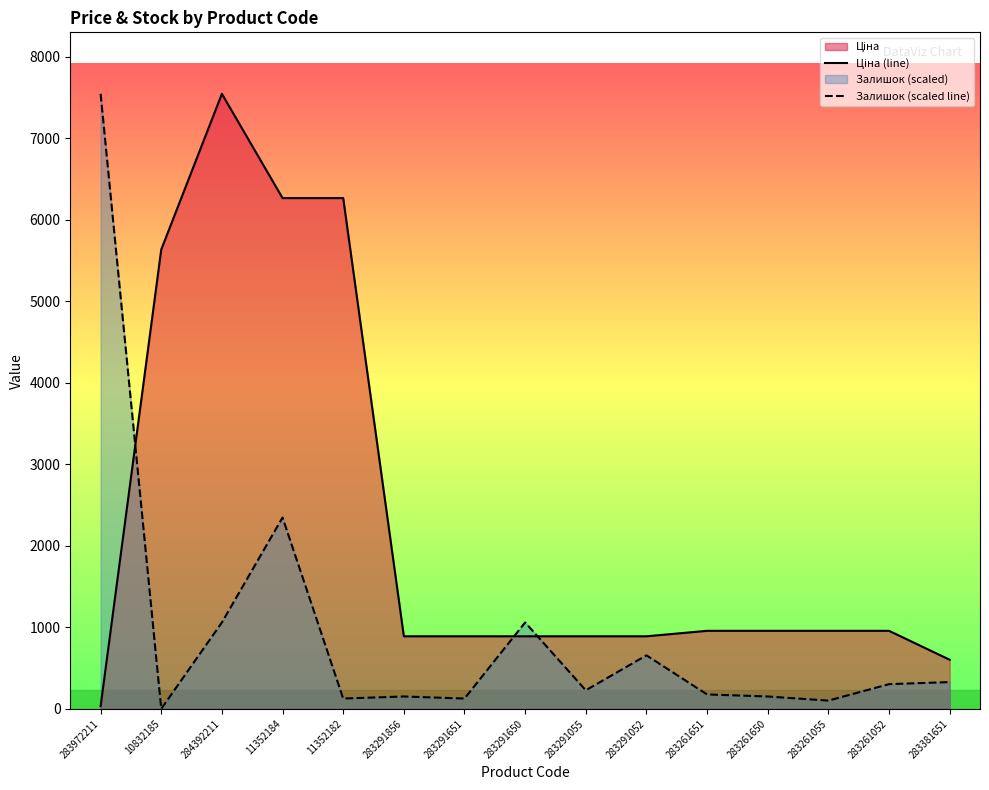

What is the spread (max minus min) of values at 283291650?

170.0